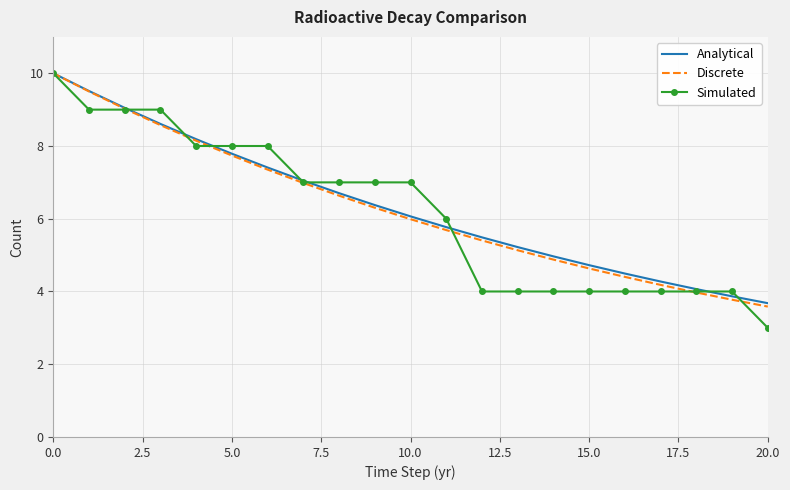

What is the average value of the Simulated series?

6.2